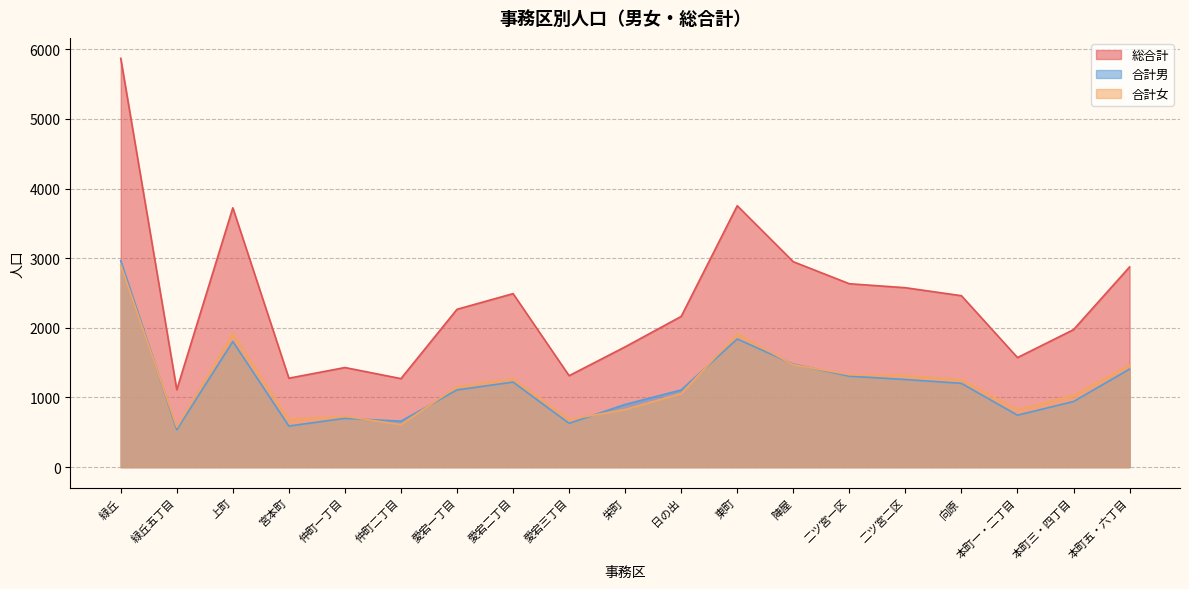

What is the smallest value displayed?

538